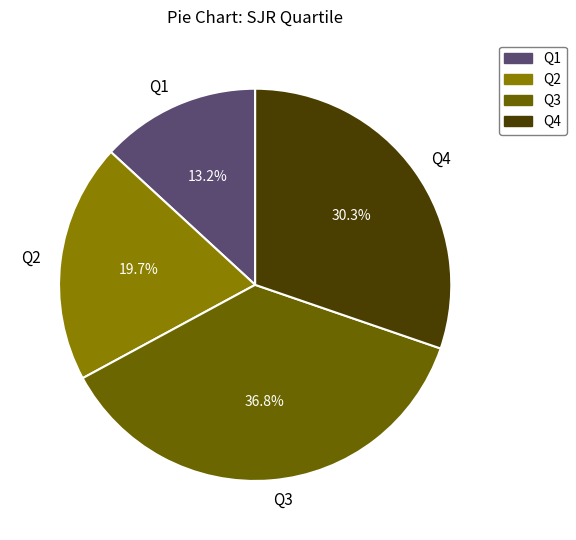

What is the ratio of the value at Q1 to the value at Q3?

0.4